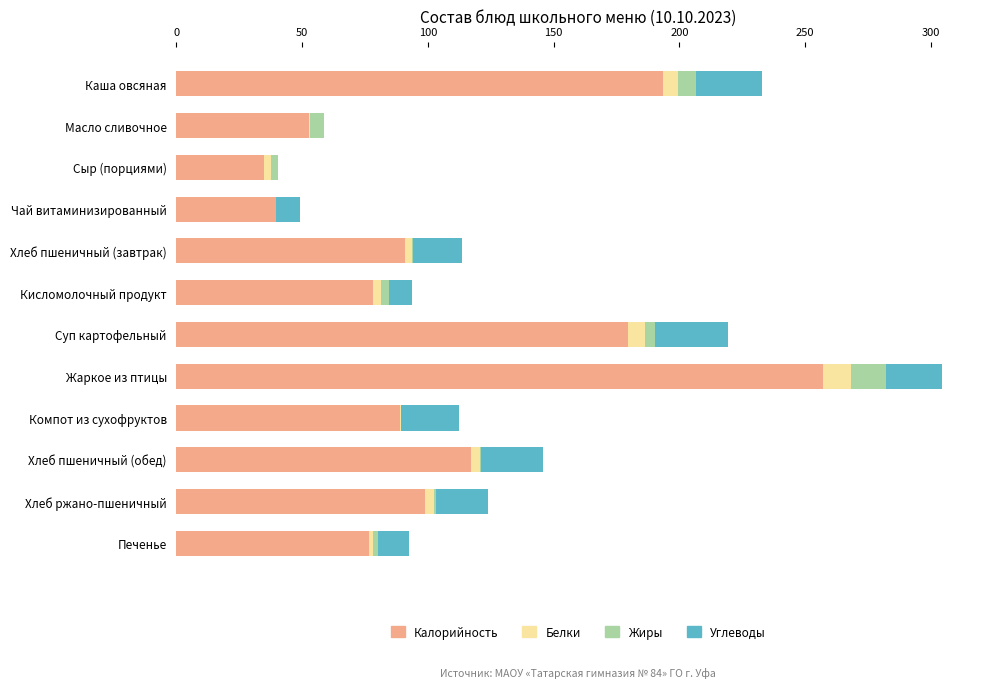

How many categories are shown in the chart?

12